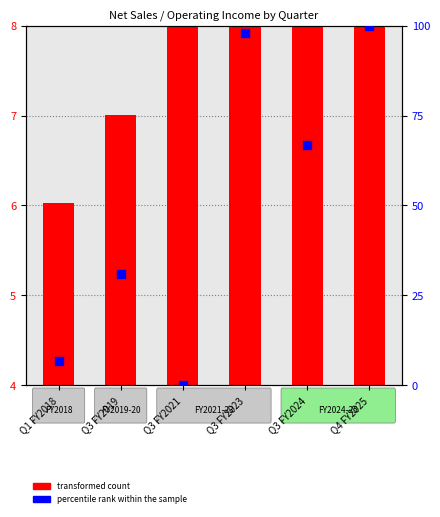

Which series reaches the minimum Y coordinate?

percentile rank within the sample